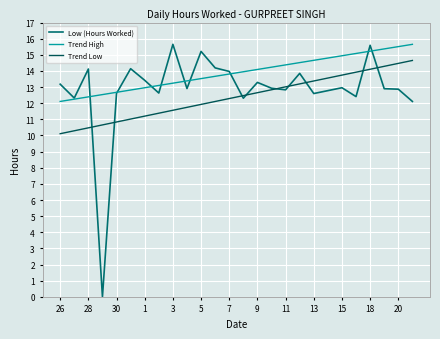

Which series ends up on top after the final intersection of Low (Hours Worked) and Trend High?

Trend High